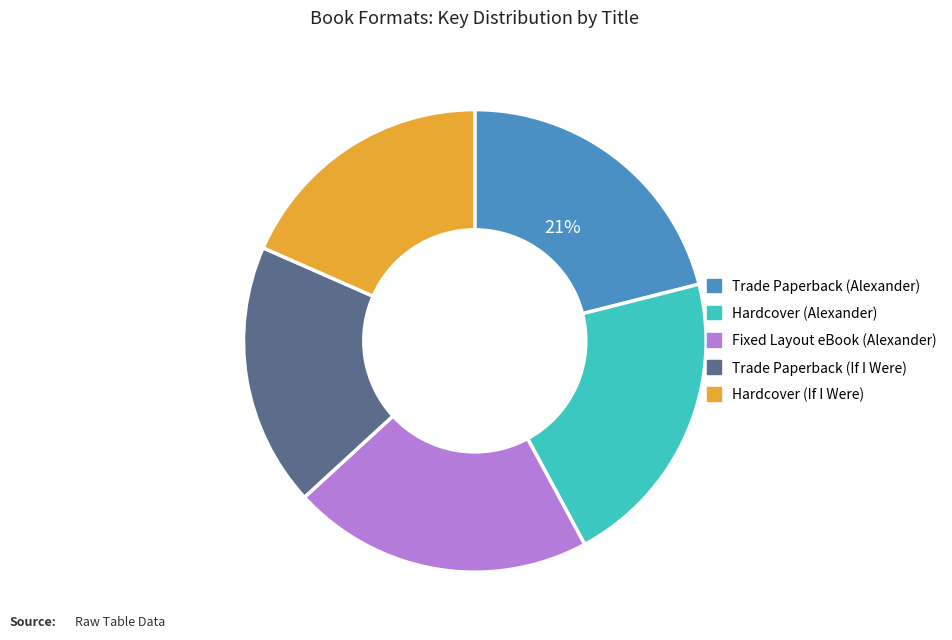

To the nearest percent, what portion does Hardcover (If I Were) represent?

18%